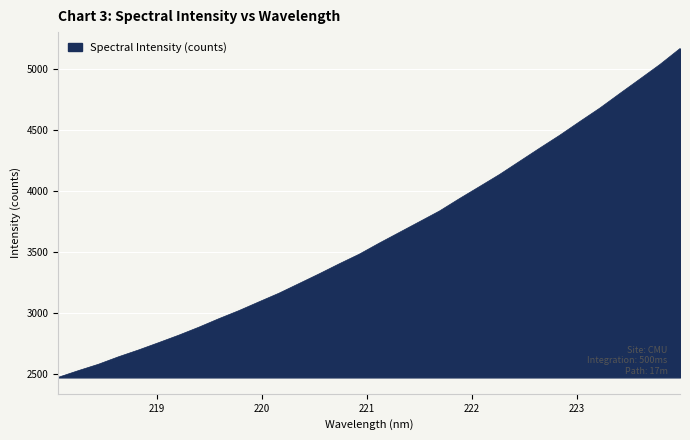

What is the difference between the maximum and minimum values?

2696.8